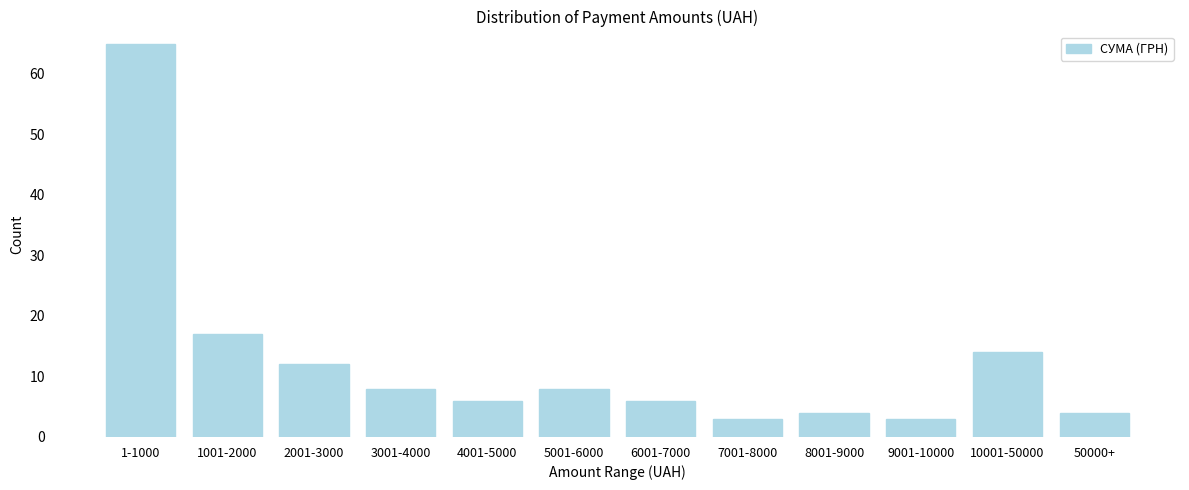

Reading left to right, transcribe all the data shown in this chart.

65	17	12	8	6	8	6	3	4	3	14	4